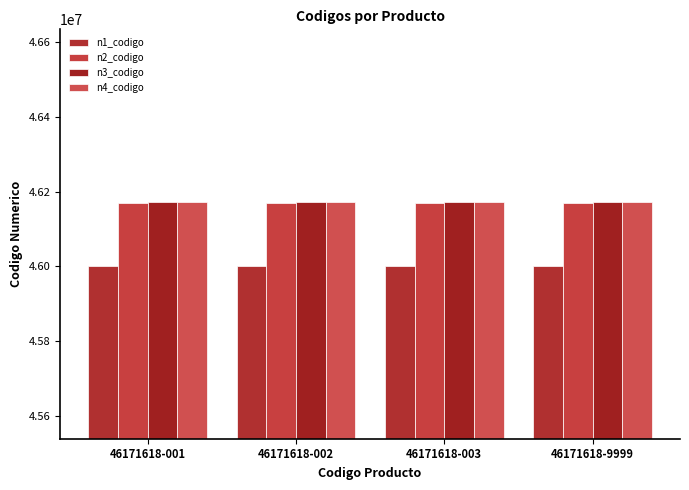

At how many categories does at least one series exceed 46069526?

4